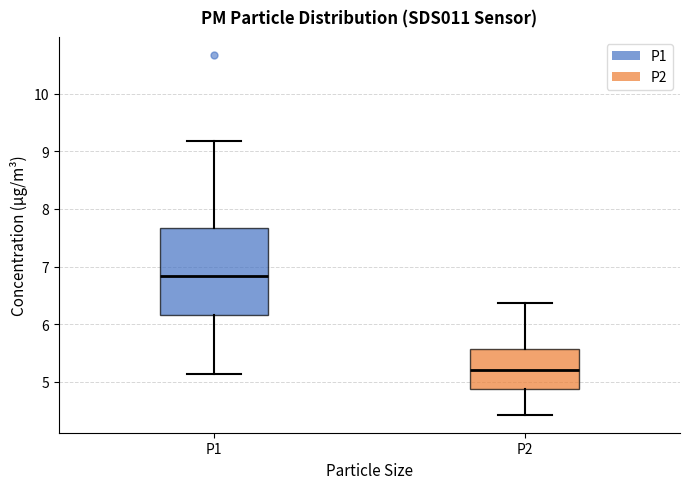

Reading left to right, transcribe this box plot: for each box, give where its median line is, the range the box spans, and where its two whiskers end, as read against the y-axis. The values are not printed on the chart, so give them approximately, as read against the axis.

P1: median 6.8, box 6.2 to 7.7, whiskers 5.1 to 9.2
P2: median 5.2, box 4.9 to 5.6, whiskers 4.4 to 6.4